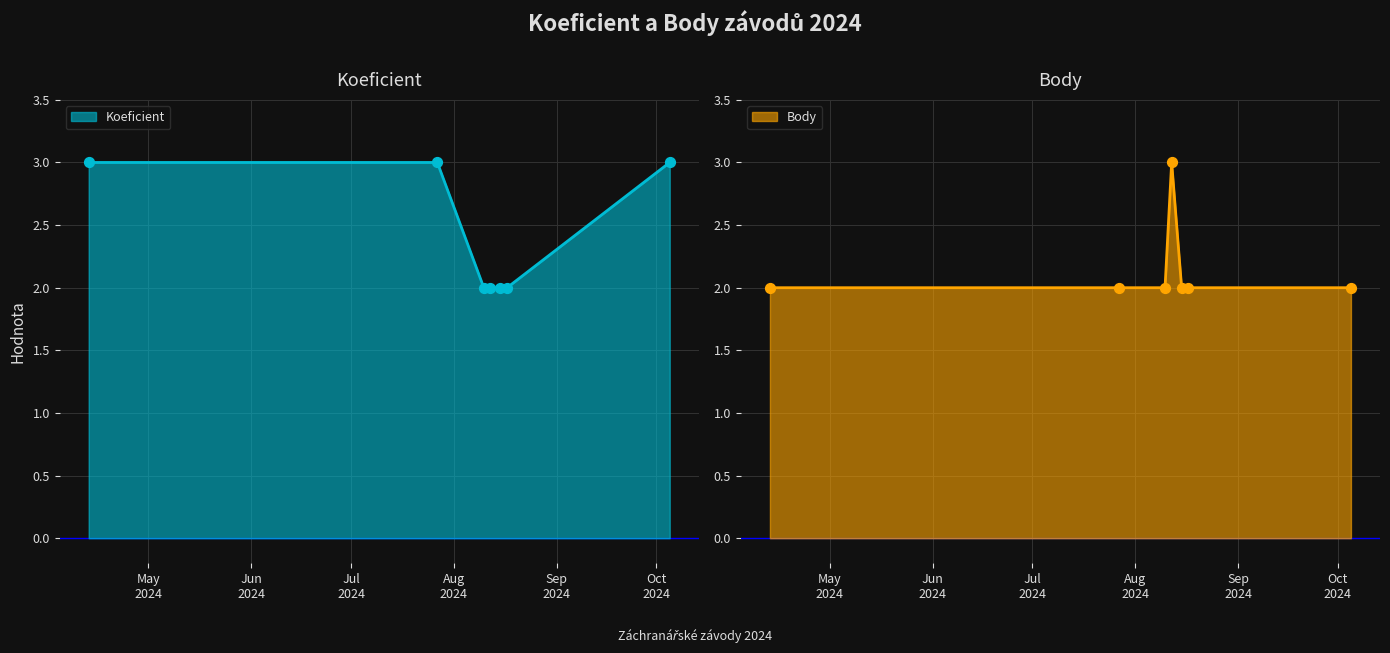

What are all the series names shown in the legend?

Koeficient, Body